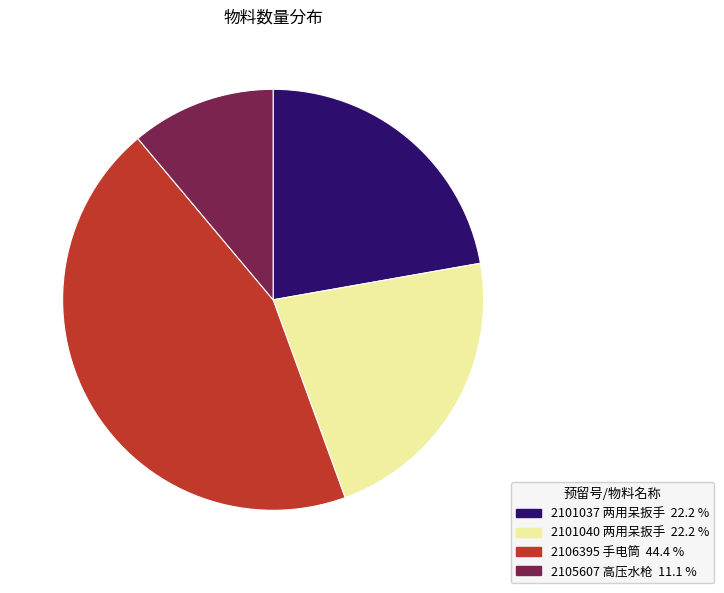

Combined, do 2101040 两用呆扳手 and 2106395 手电筒 account for over 50%?

Yes